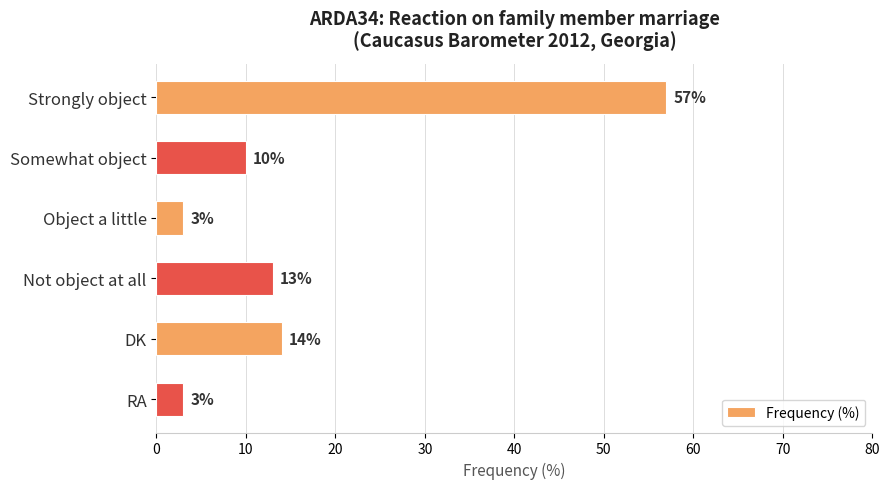

How many series are shown in this chart?

1